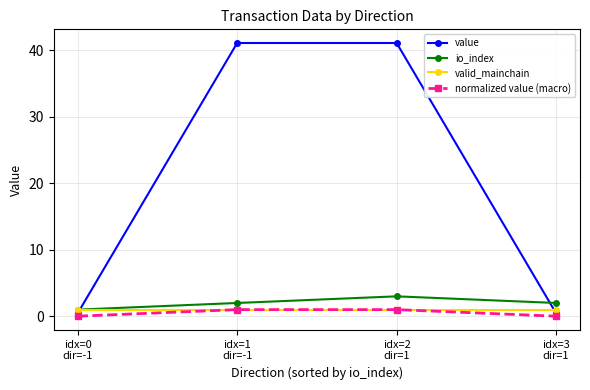

True or false: io_index has more than 0 interior local peaks.

True